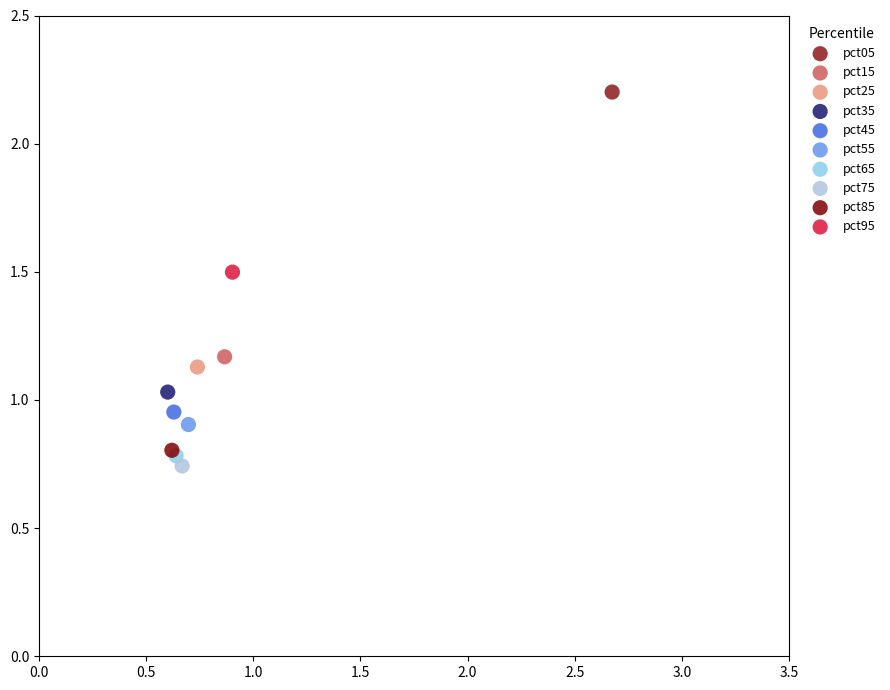

What are all the series names shown in the legend?

pct05, pct15, pct25, pct35, pct45, pct55, pct65, pct75, pct85, pct95